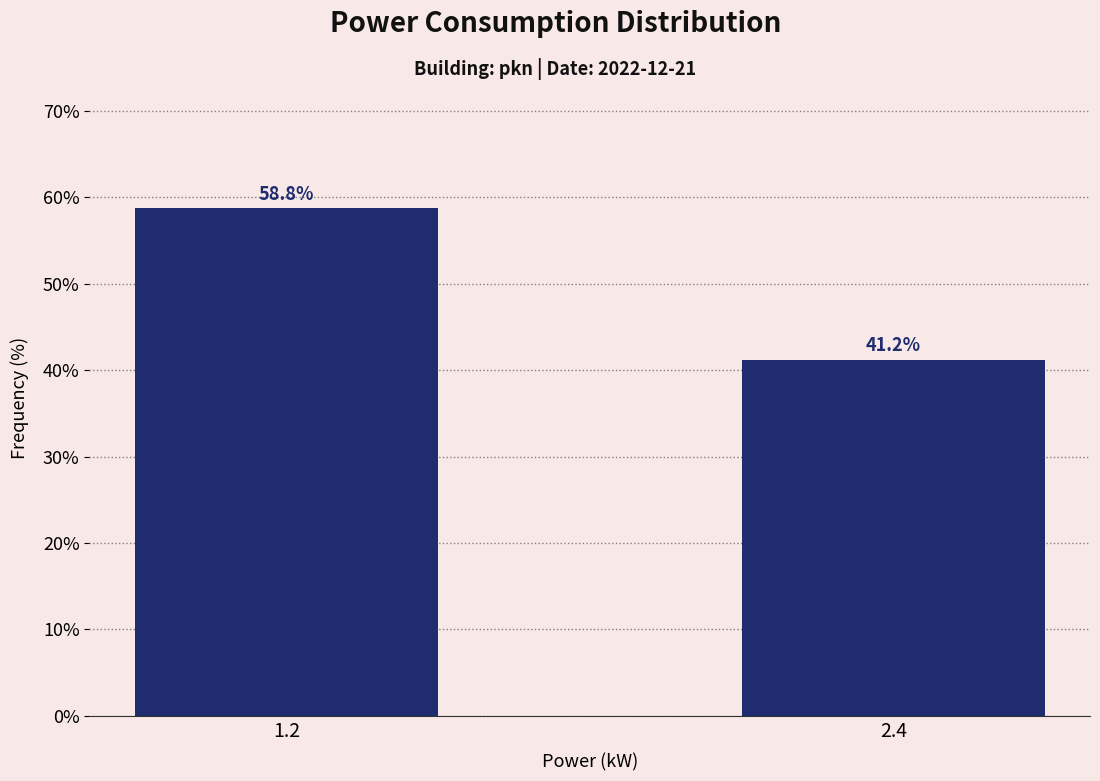

Reading left to right, list all the values displayed in this chart.

1.2=58.8	2.4=41.2